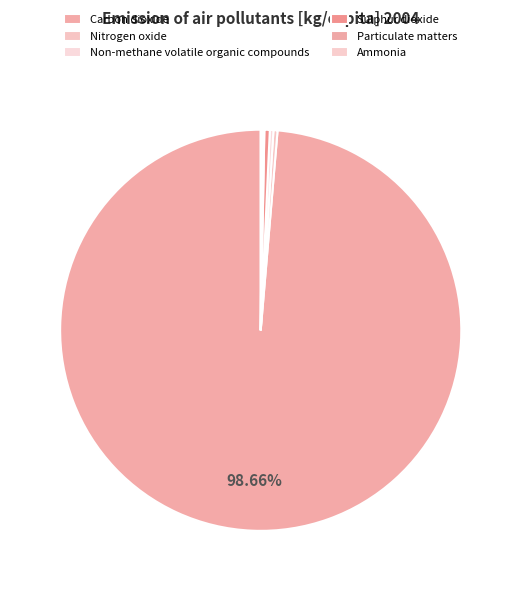

Is it true that Non-methane volatile organic compounds is 0% of the pie?

True